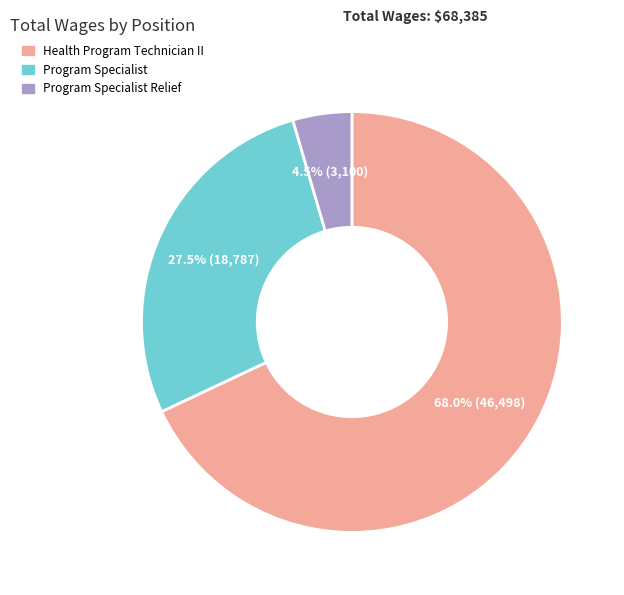

What is the largest slice in the pie chart?

Health Program Technician II